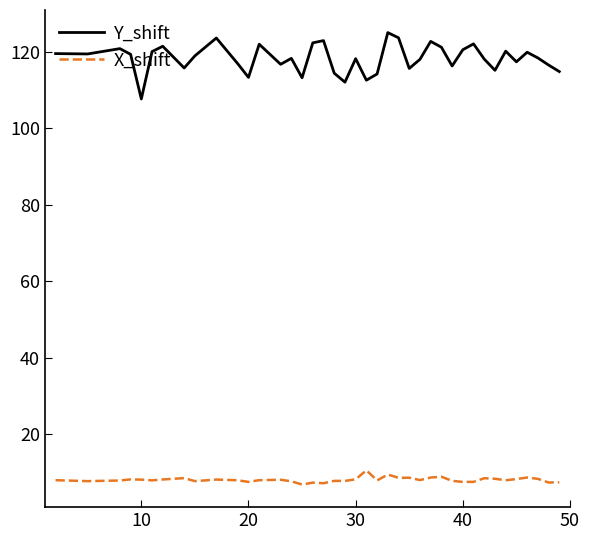

True or false: X_shift and Y_shift cross at least once.

False